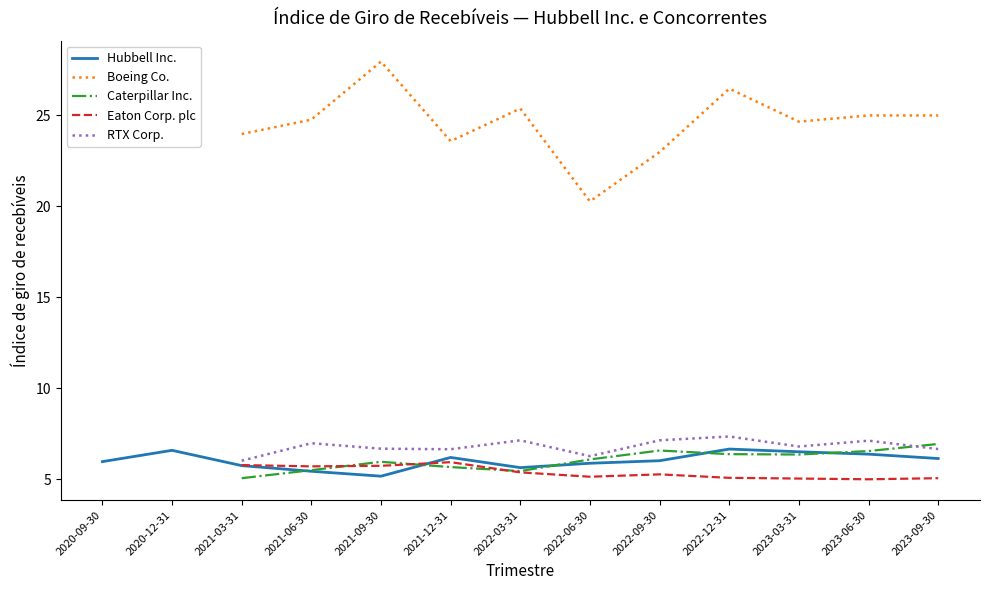

How many lines are shown in the chart?

5